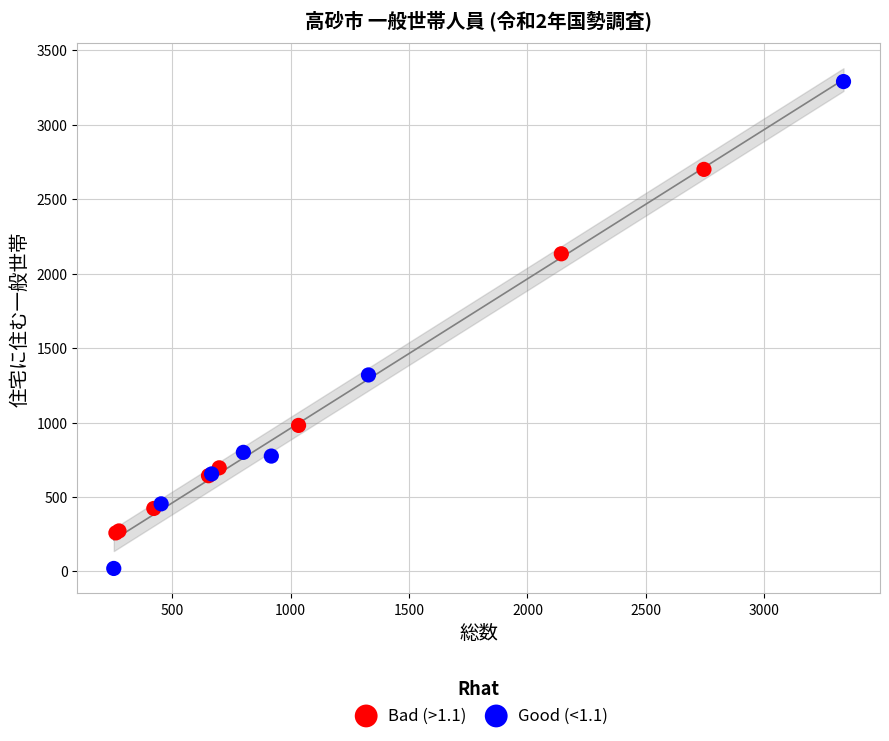

Which series has the largest Y range (max minus min)?

Good (<1.1)